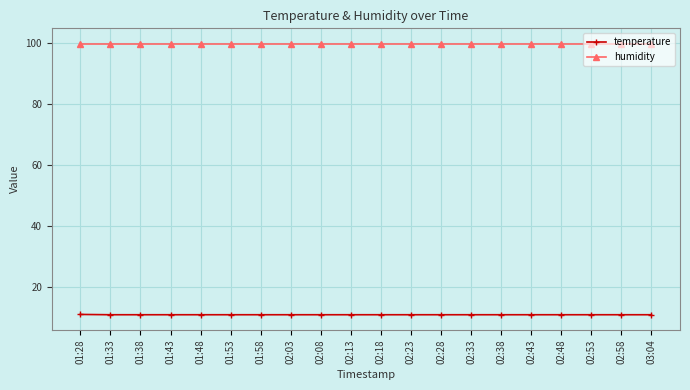

What is the spread (max minus min) of values at 01:43?

89.0